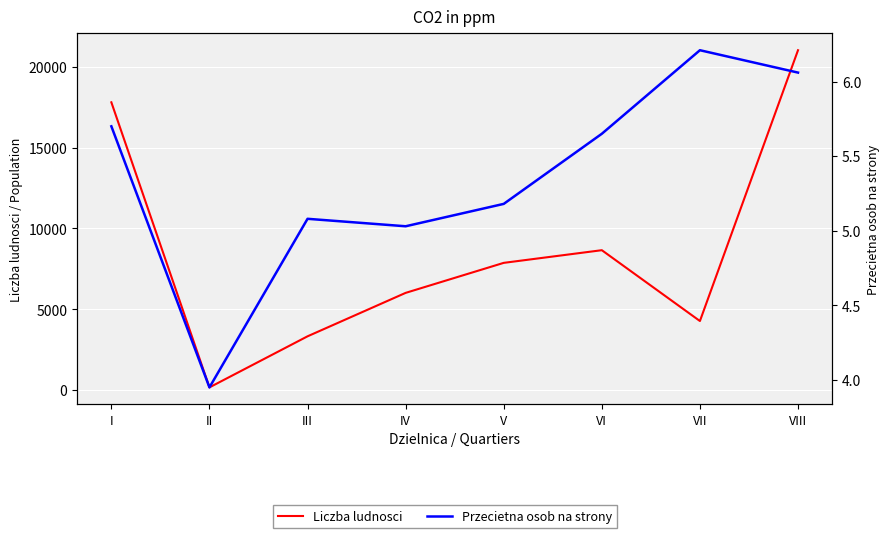

What is the difference between the second highest and second lowest values in the Liczba ludnosci series?

14463.0